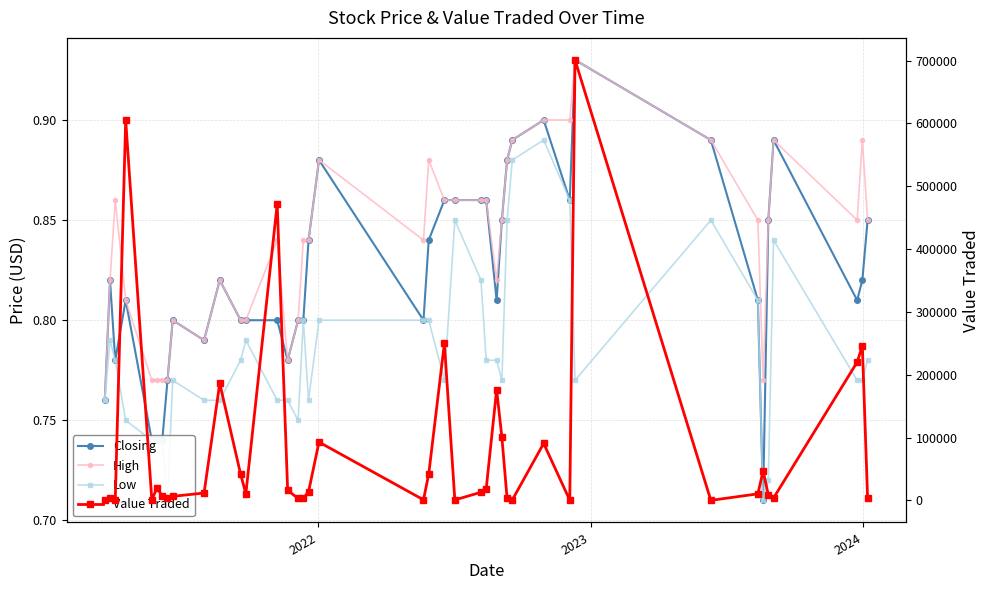

True or false: Closing and Low intersect in this chart.

False